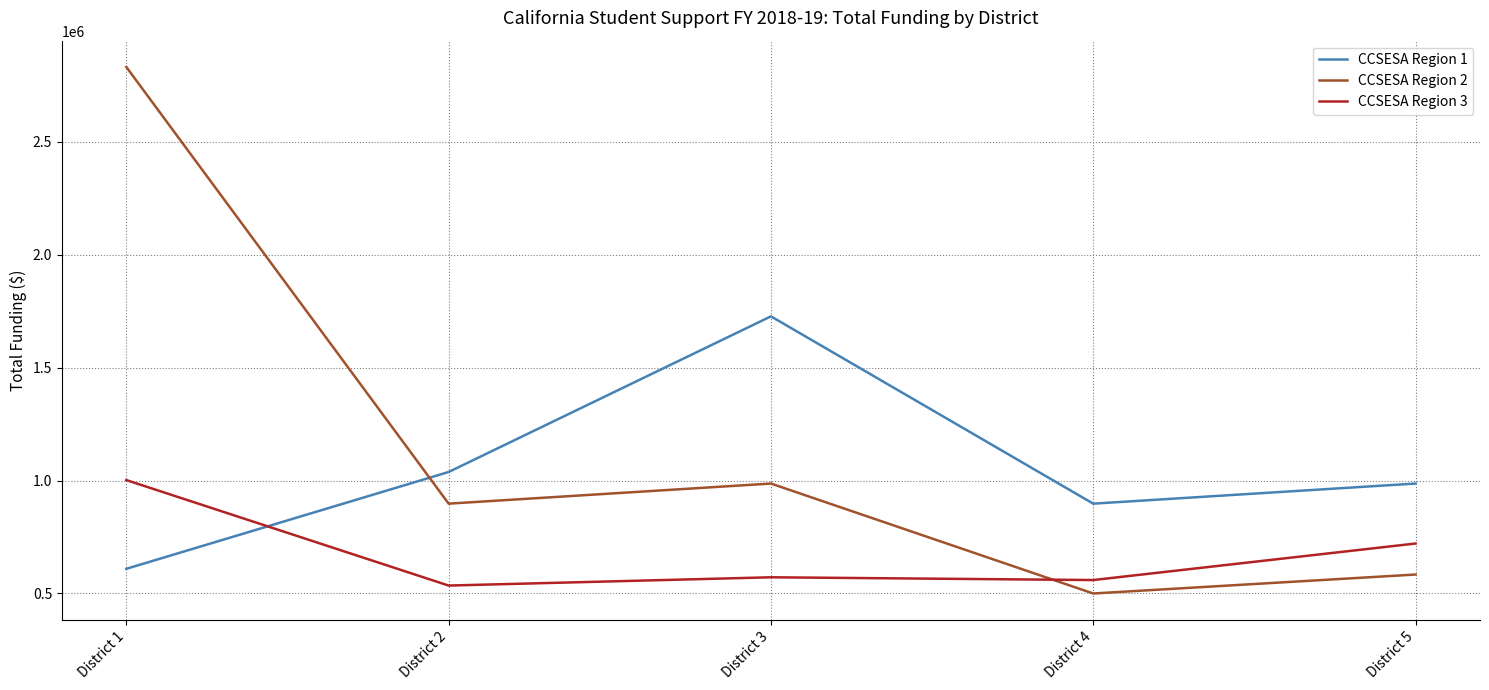

Rank the series at District 3 from highest to lowest value.

CCSESA Region 1, CCSESA Region 2, CCSESA Region 3